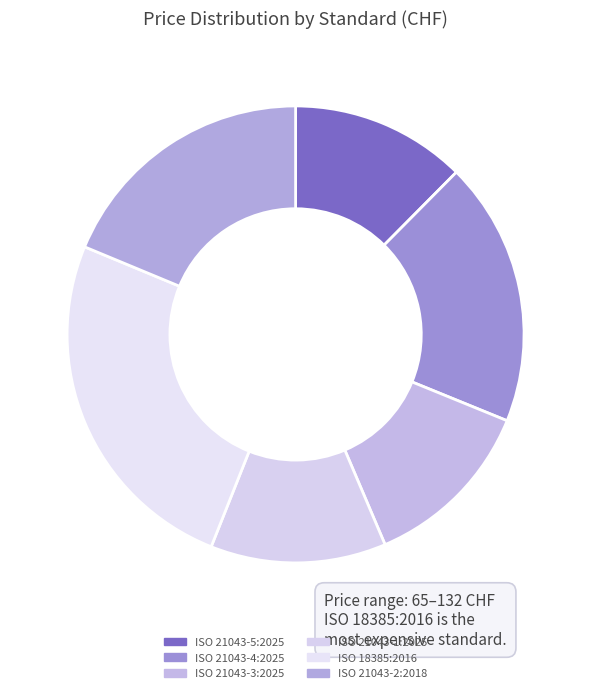

What is the largest slice in the pie chart?

ISO 18385:2016